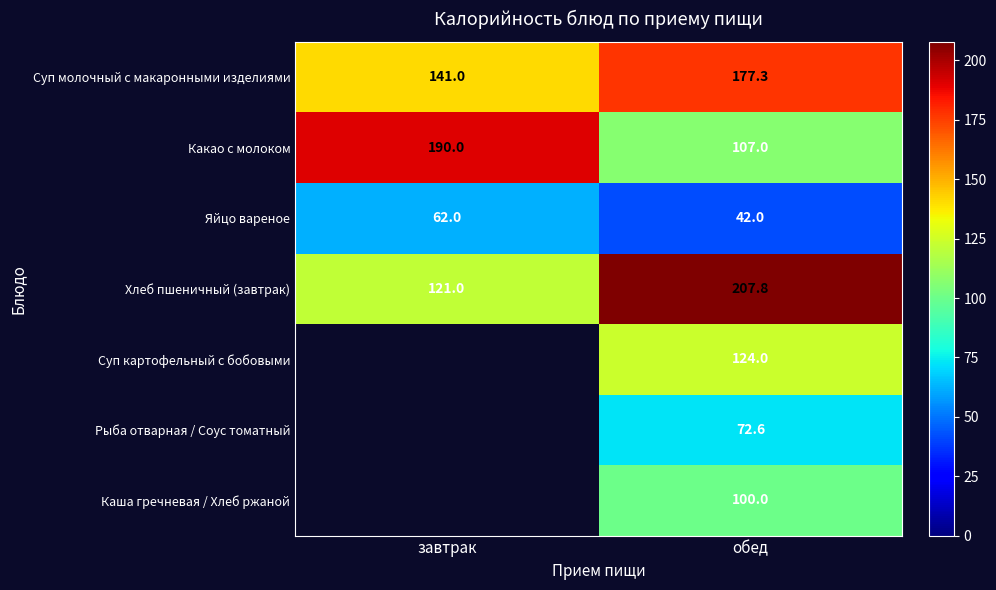

At обед, list the series in order from smallest to largest.

Яйцо вареное, Рыба отварная / Соус томатный, Каша гречневая / Хлеб ржаной, Какао с молоком, Суп картофельный с бобовыми, Суп молочный с макаронными изделиями, Хлеб пшеничный (завтрак)